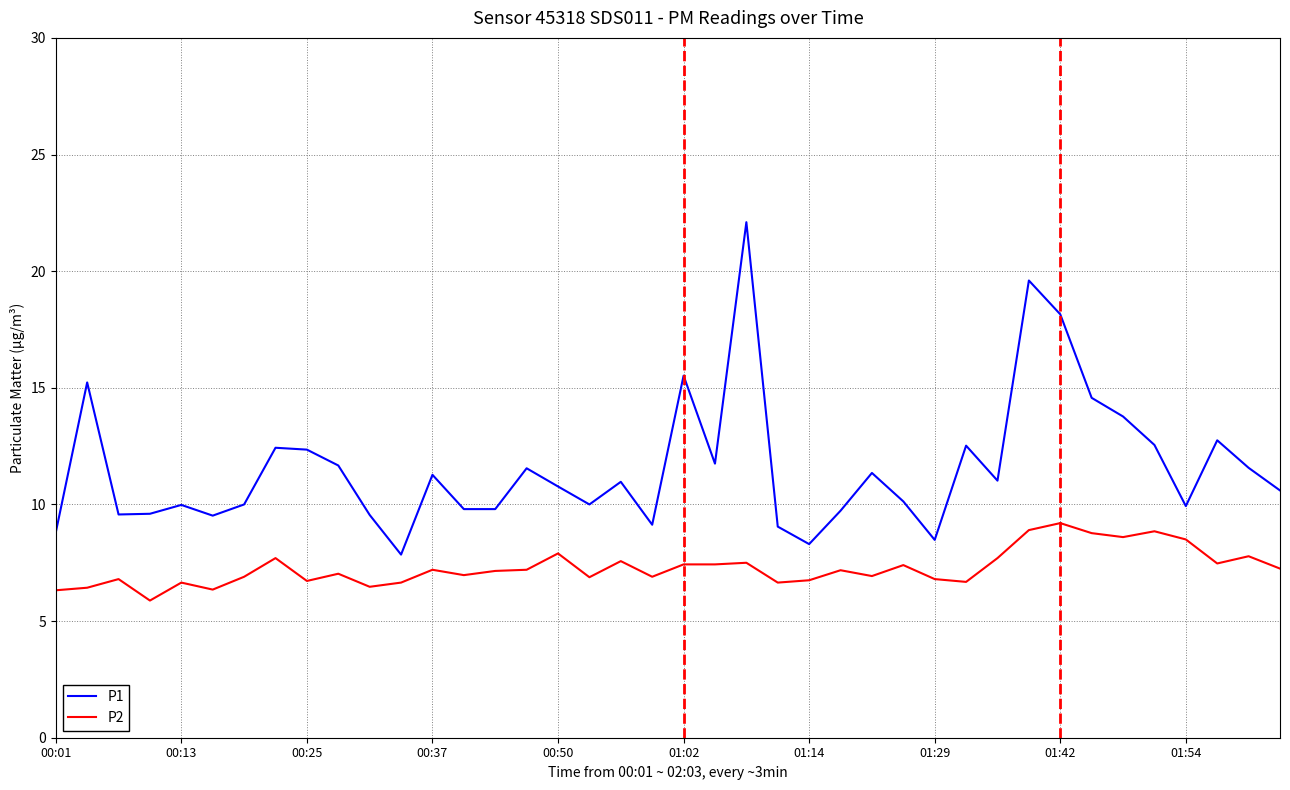

What is the greatest value displayed?

22.1